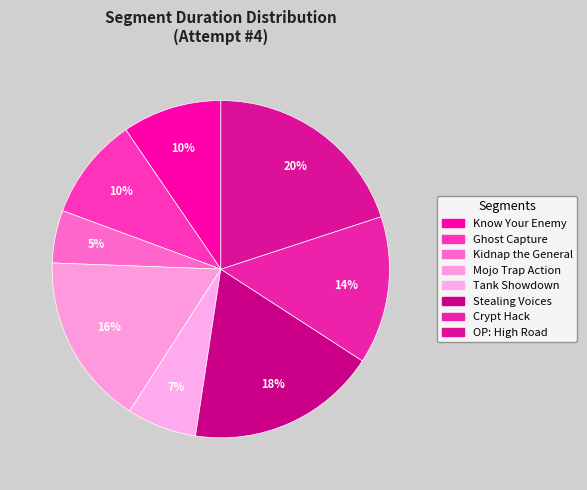

To the nearest percent, what percentage of the pie is Tank Showdown?

7%